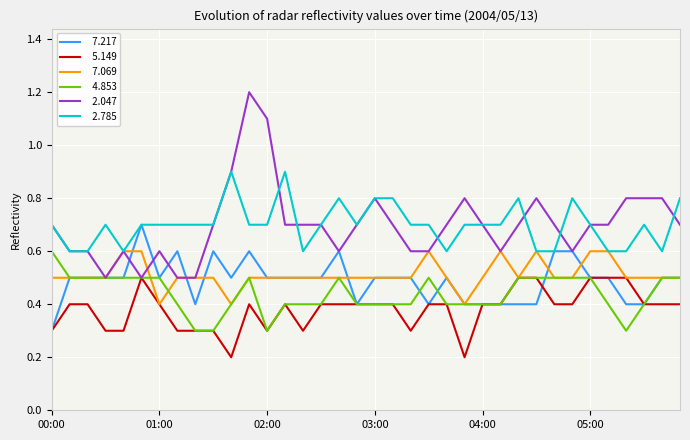

What is the greatest value displayed?

1.2